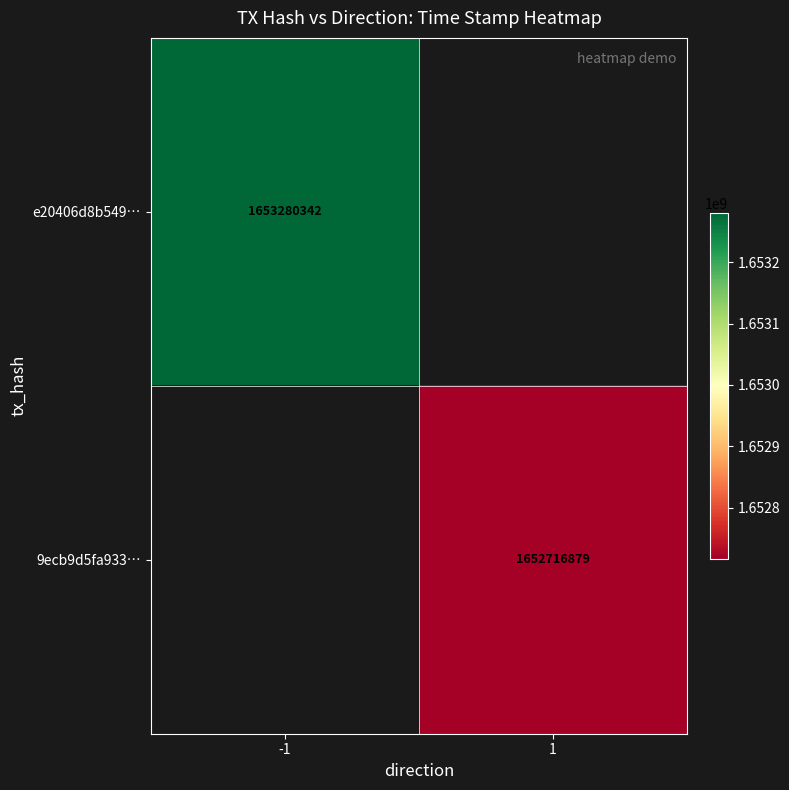

True or false: 9ecb9d5fa933… has a value of 1652716879 at 1.

True